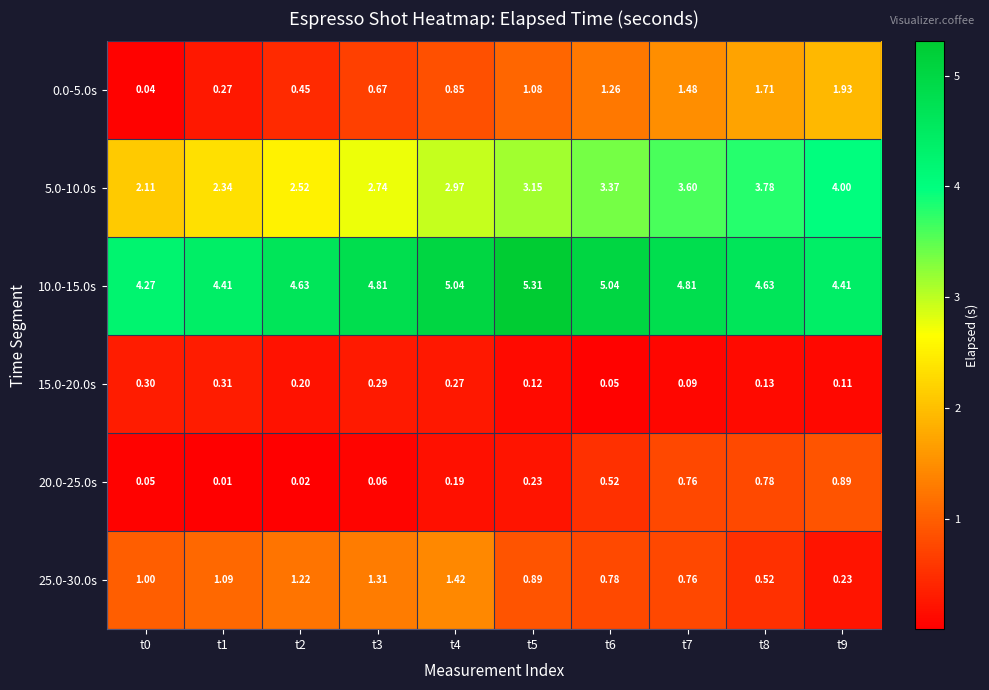

How many values in the 25.0-30.0s series are below 1?

5